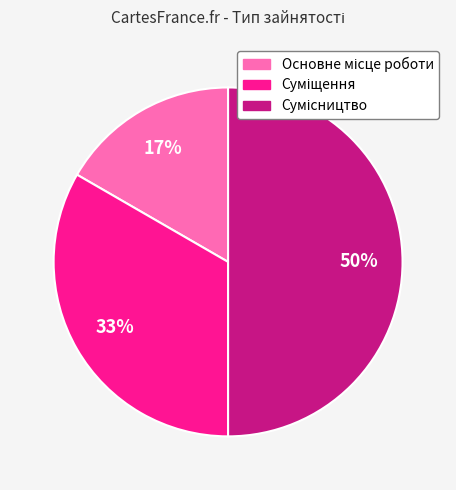

To the nearest percent, what is the difference between the largest and smallest slice percentages?

33%